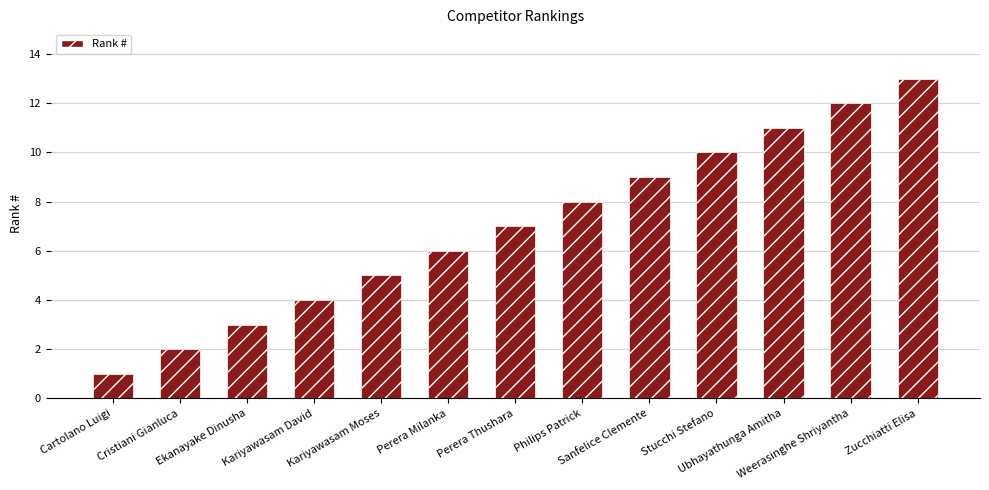

What is the difference between the second highest and second lowest values?

10